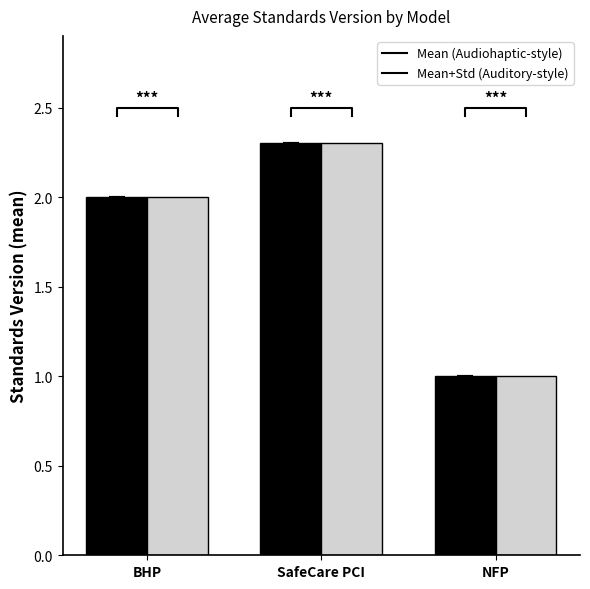

Is it true that Mean (Audiohaptic-style) equals 4.1 at SafeCare PCI?

False